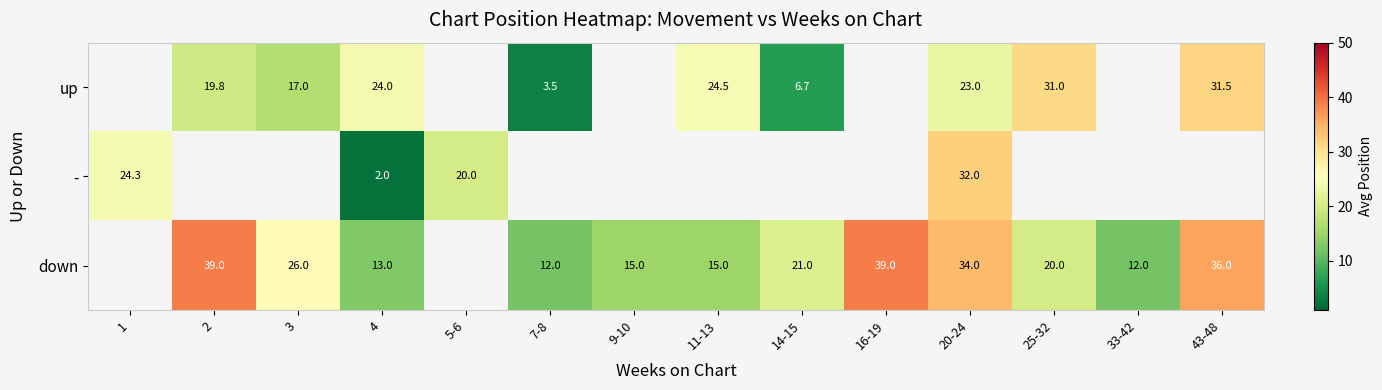

What is the approximate value of up at 43-48?

31.5